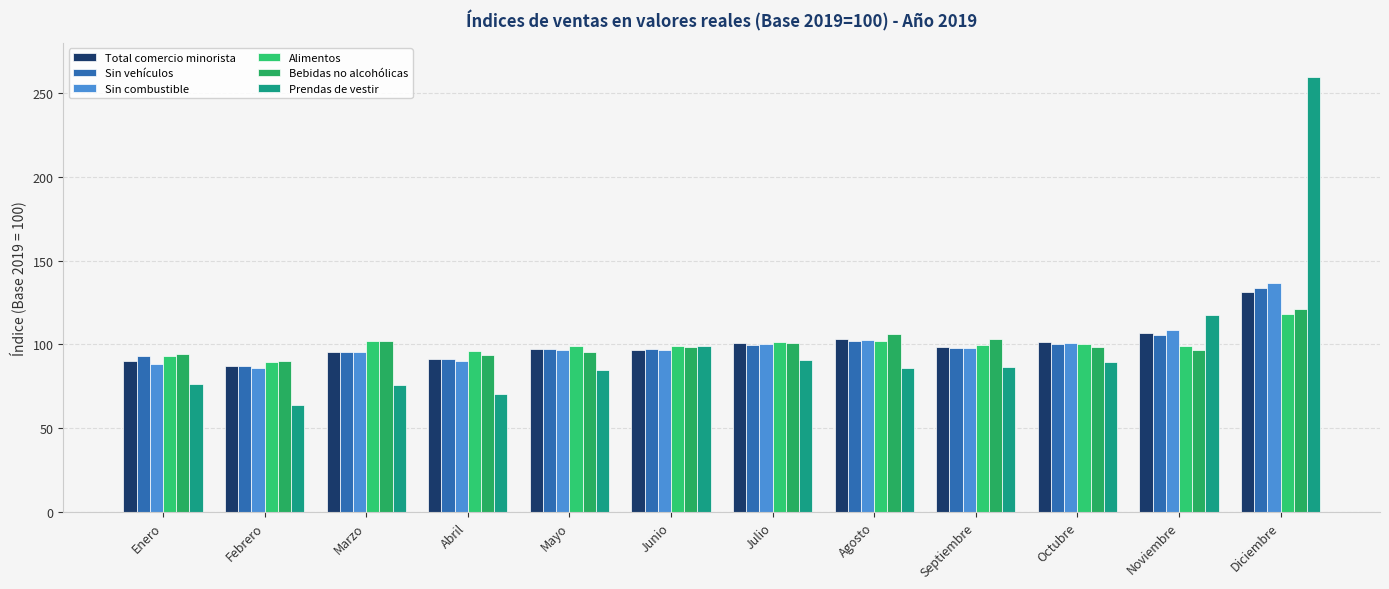

What is the value of the Sin vehículos bar at the 2nd from the left?

87.2